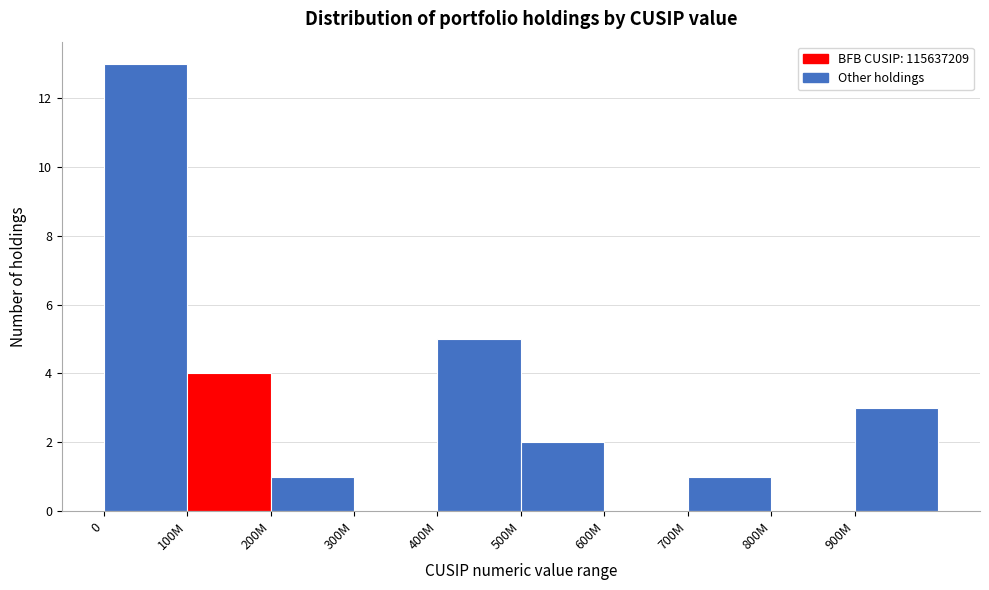

Reading right to left, list all the values displayed in this chart.

900M=3	800M=0	700M=1	600M=0	500M=2	400M=5	300M=0	200M=1	100M=4	0=13